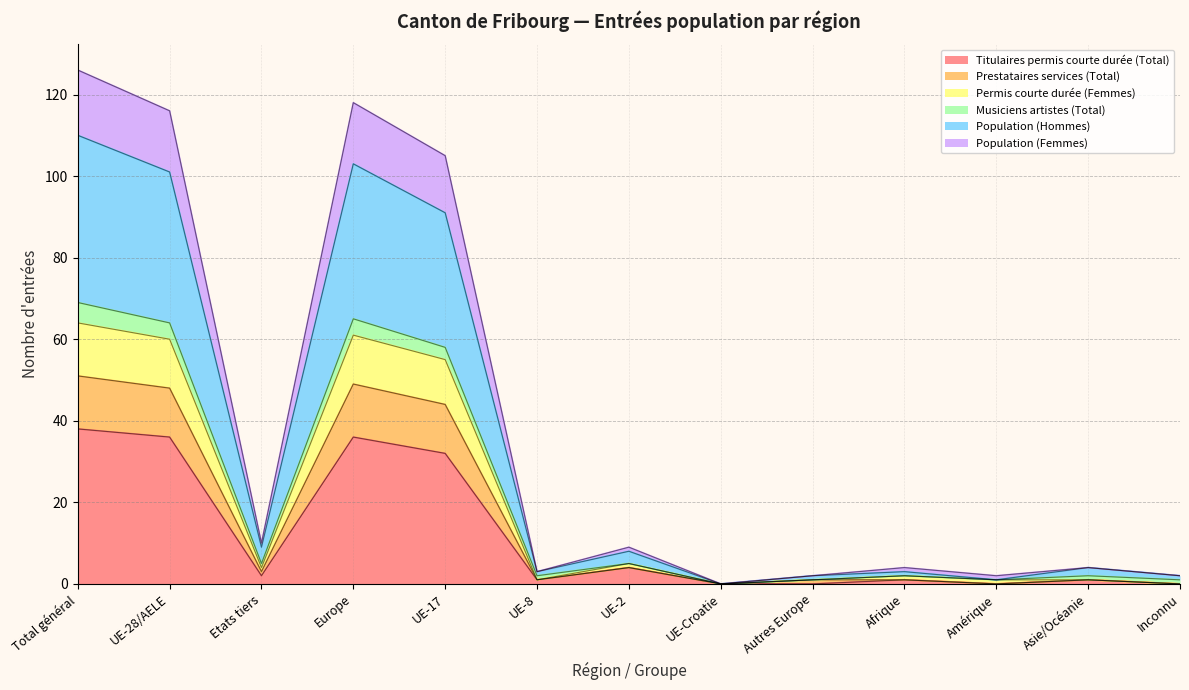

What position from the left is UE-28/AELE?

2